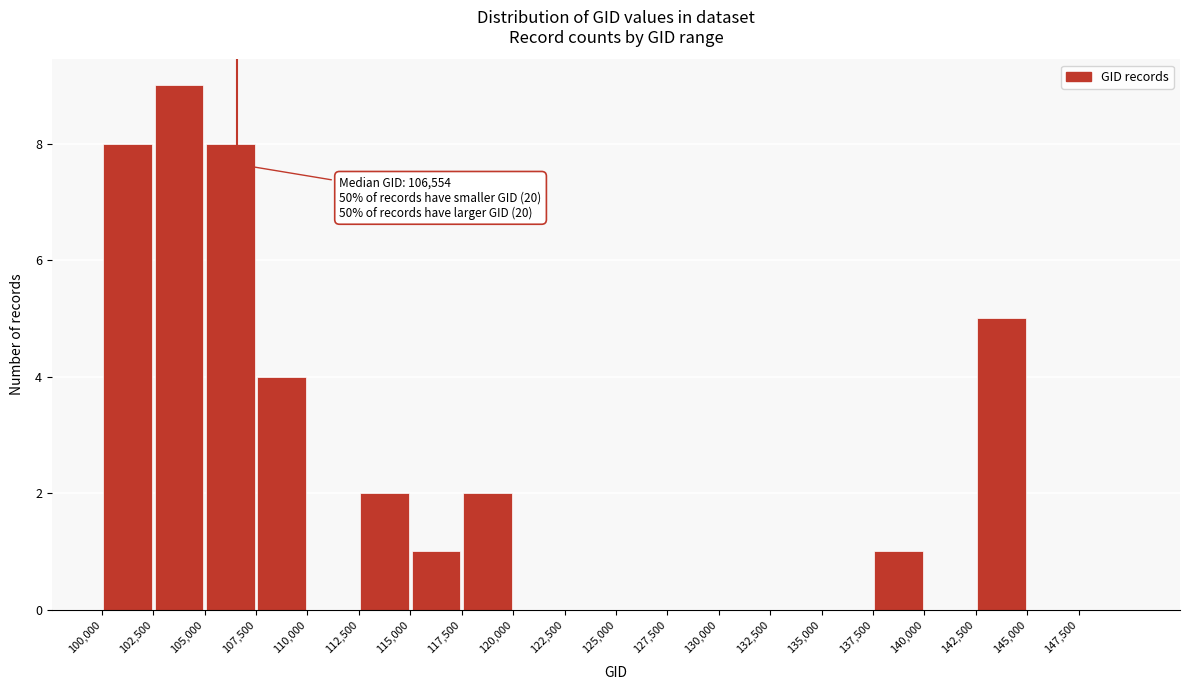

Over which range of the x-axis is the bar tallest?

102500 to 105000